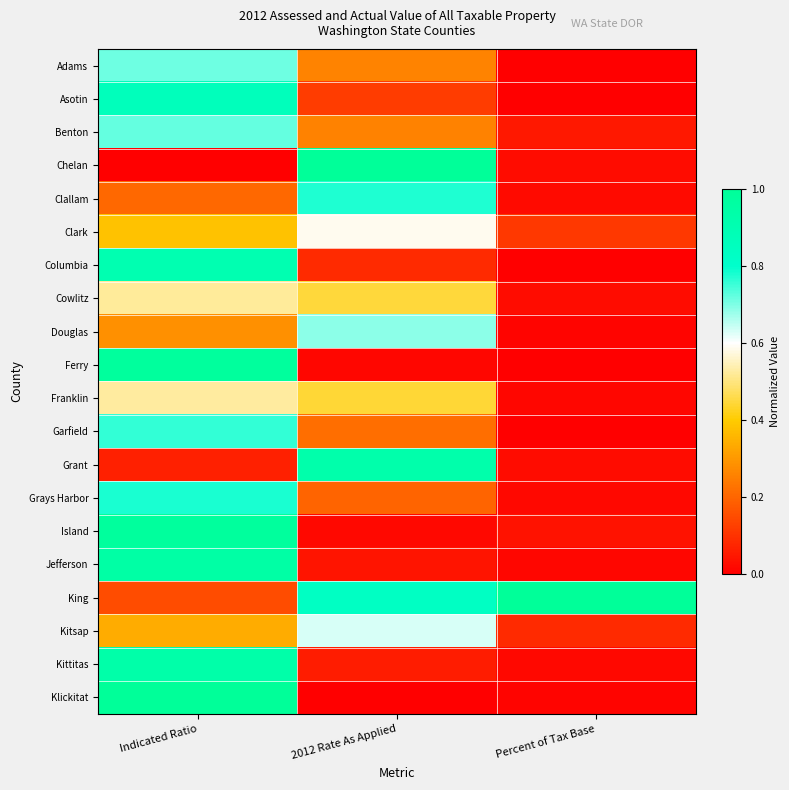

What is the difference between the highest and lowest values at Percent of Tax Base?

1.0